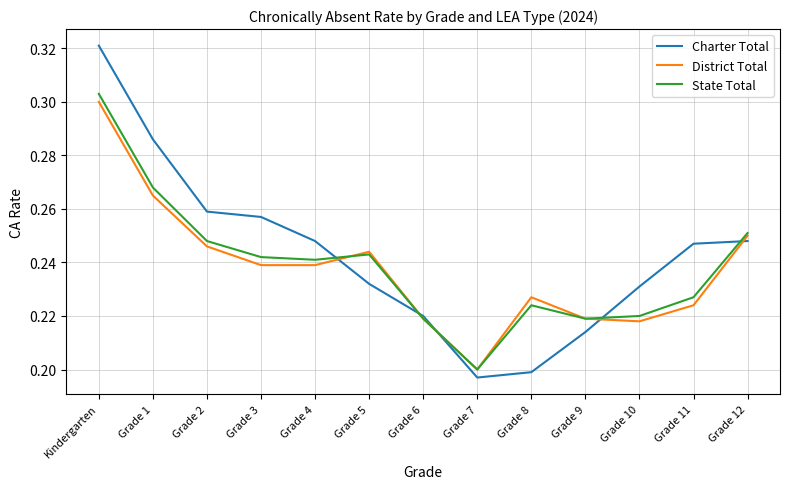

At which category does the chart reach its peak across all series?

Kindergarten